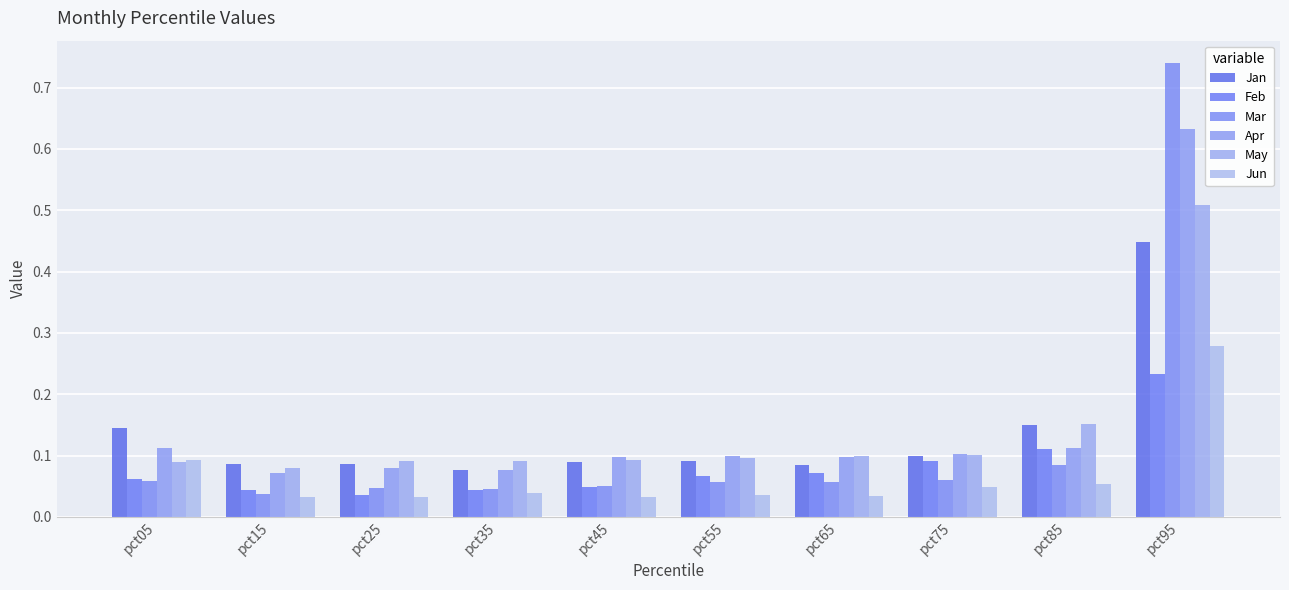

Rank the series at pct55 from lowest to highest value.

Jun, Mar, Feb, Jan, May, Apr